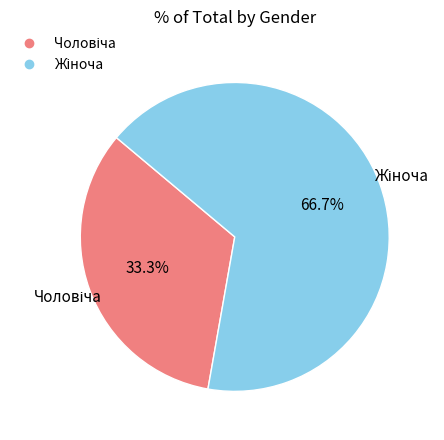

Does any single category account for the majority?

Yes